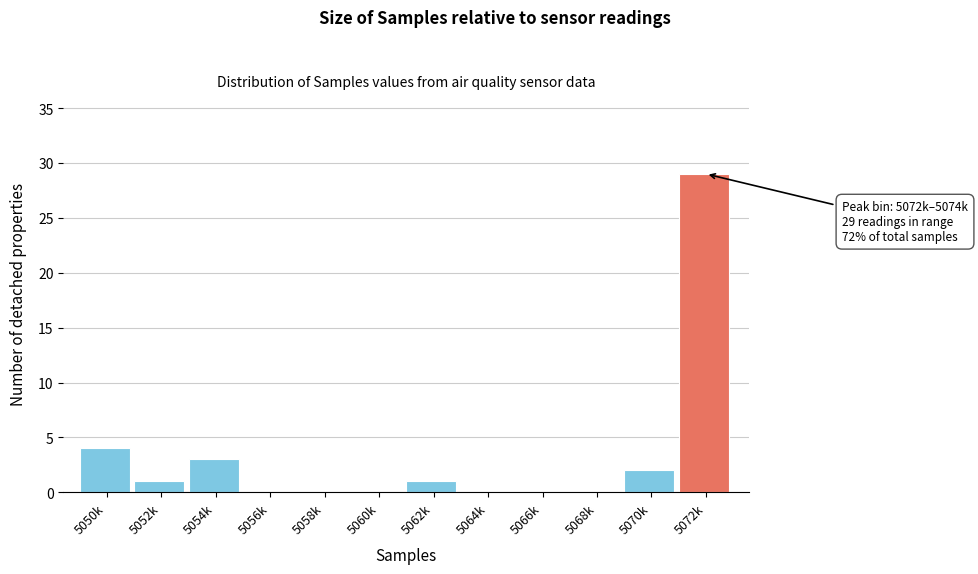

Reading left to right, list all the values displayed in this chart.

5050k=4	5052k=1	5054k=3	5056k=0	5058k=0	5060k=0	5062k=1	5064k=0	5066k=0	5068k=0	5070k=2	5072k=29